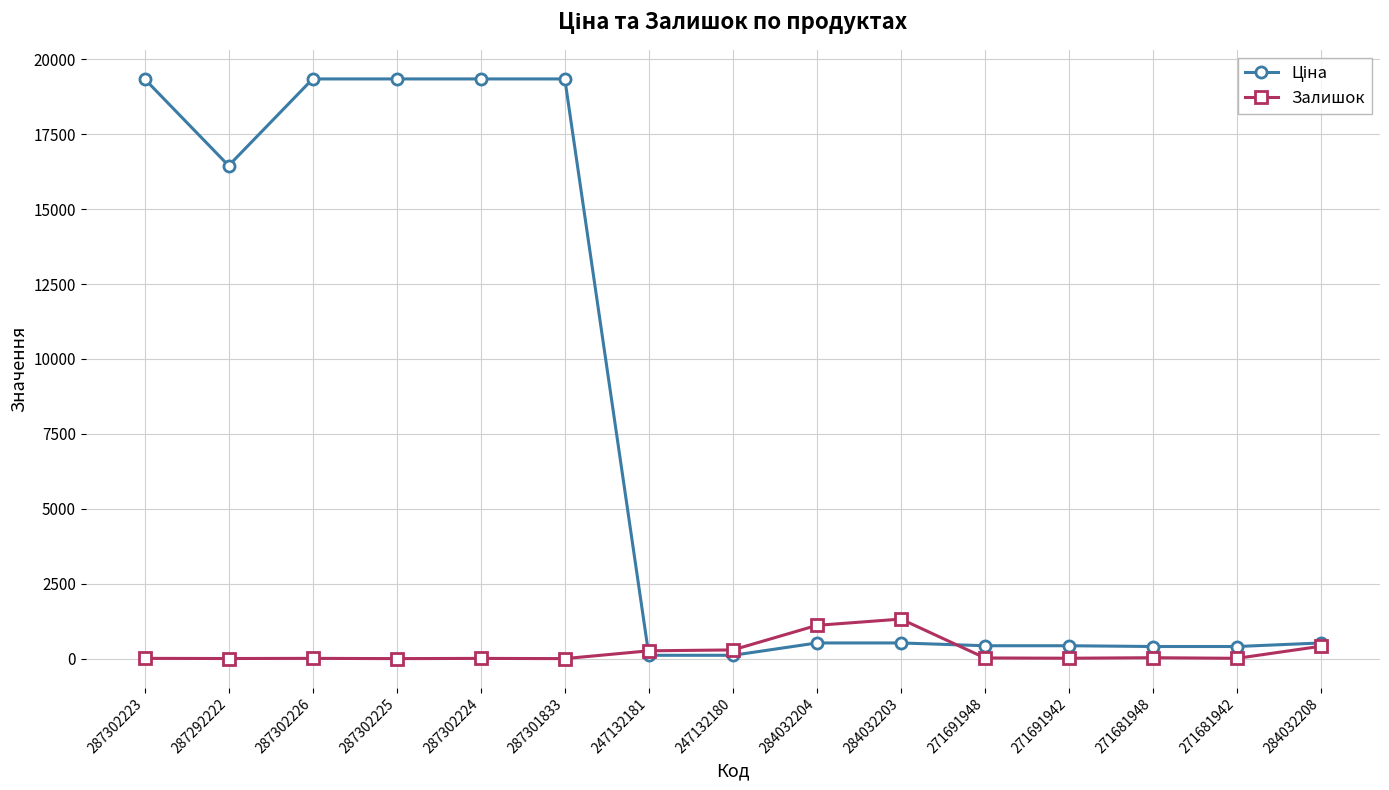

True or false: Залишок has more than 1 interior local peaks.

True